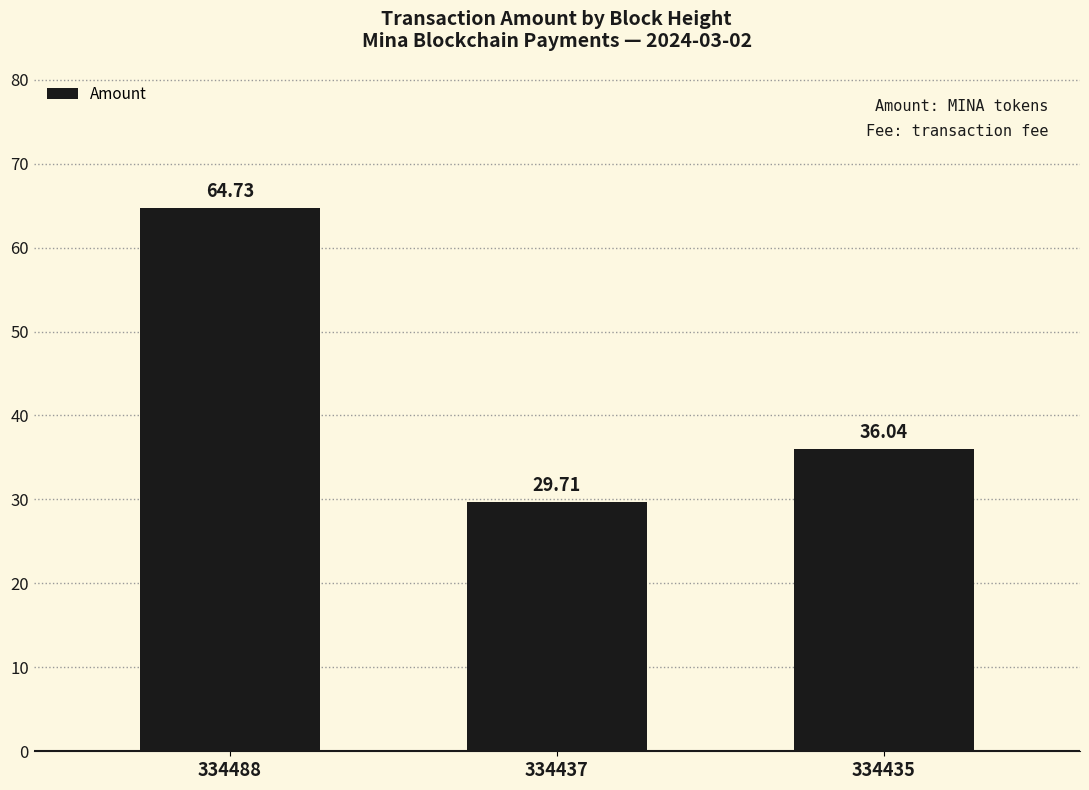

List the labels in order of value, smallest first.

334437, 334435, 334488